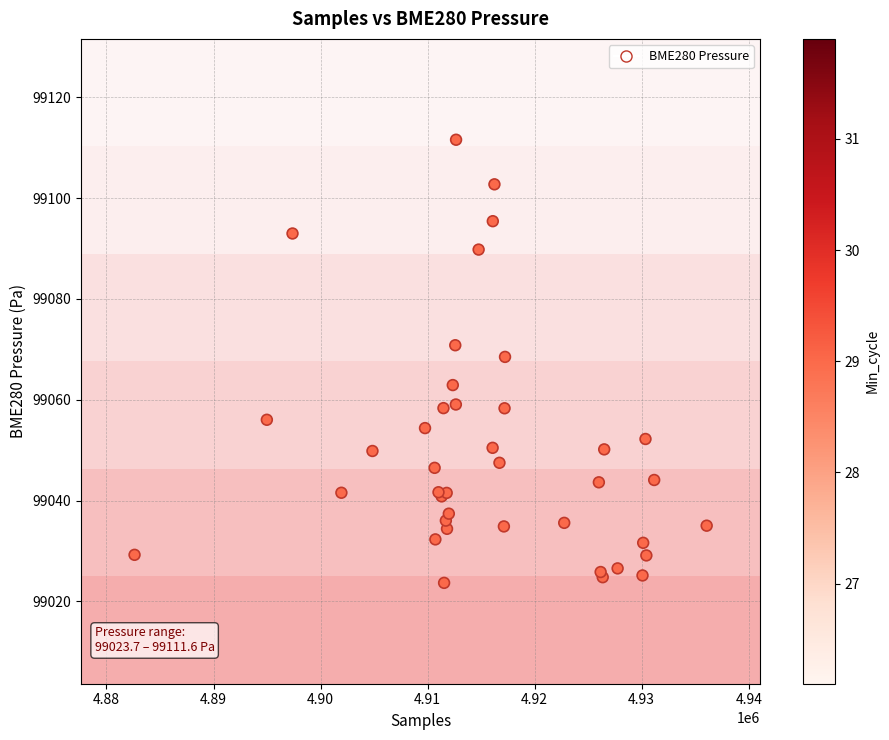

What Y value in the scatter plot is closest to 99067?

99068.5